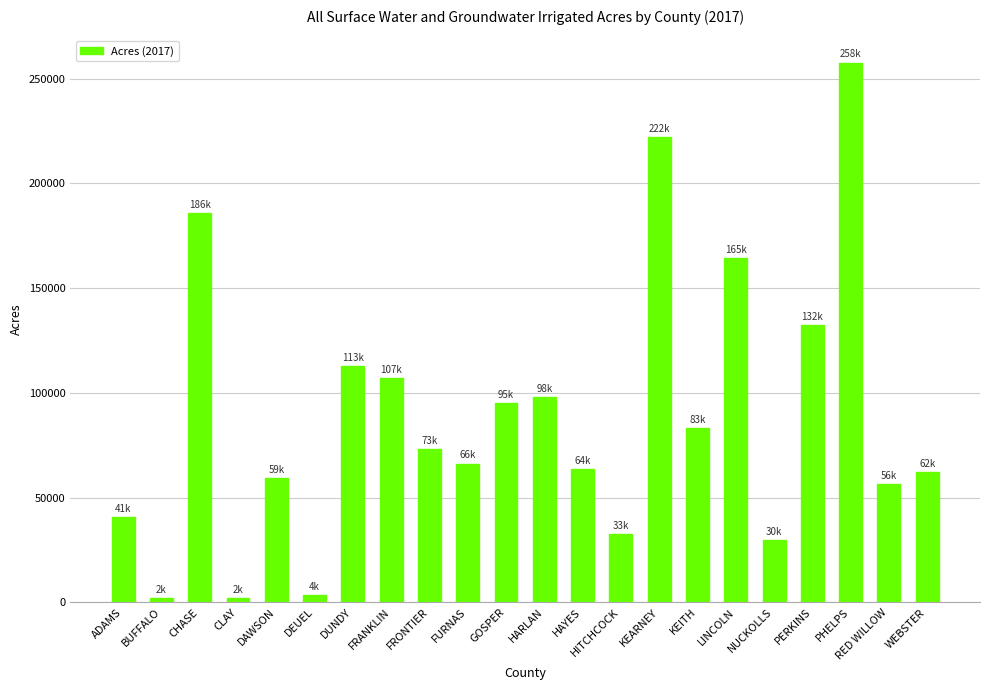

Read the value at ADAMS.

40877.9